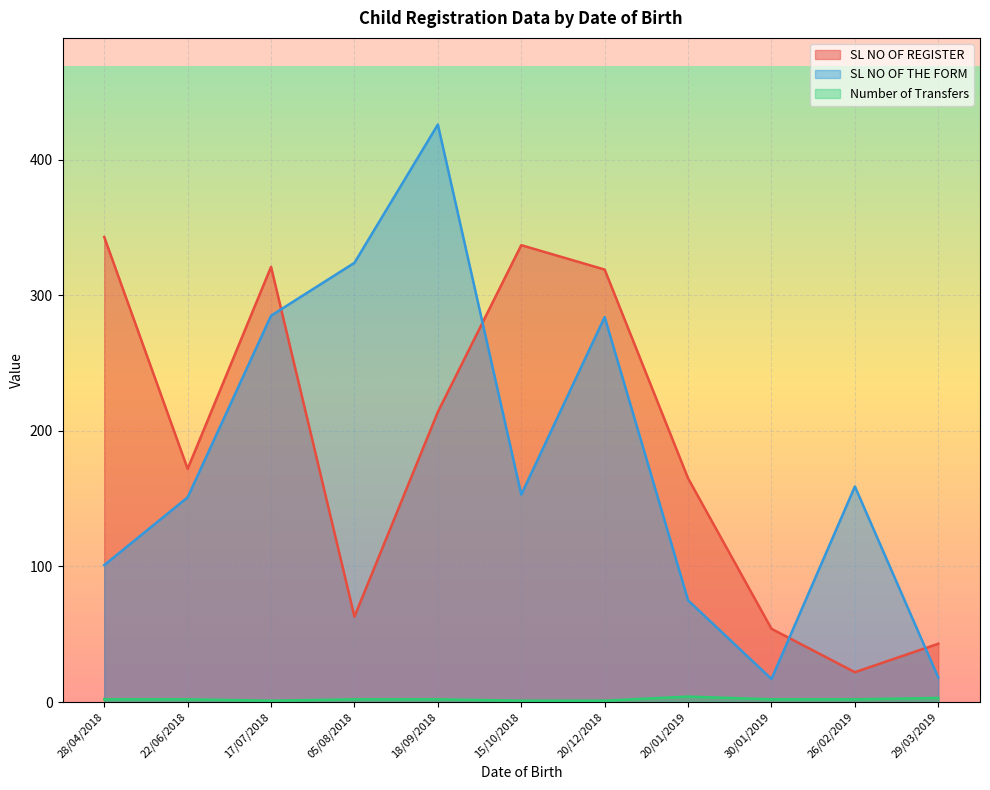

What is the difference between the second highest and second lowest values in the Number of Transfers series?

2